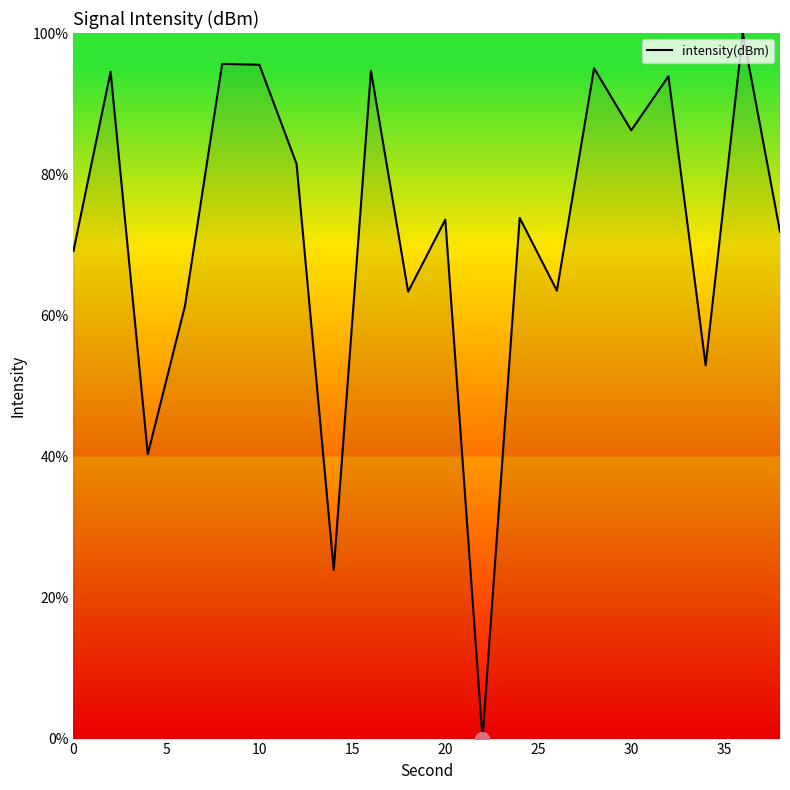

Does the chart display data point markers on the line(s)?

No